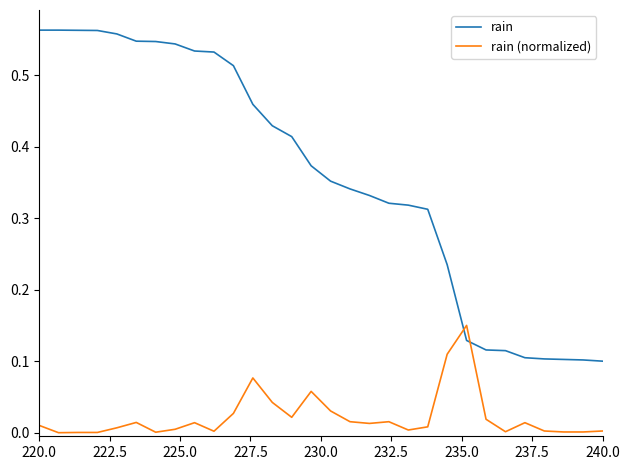

After their last crossing, which series has the higher values: rain (normalized) or rain?

rain